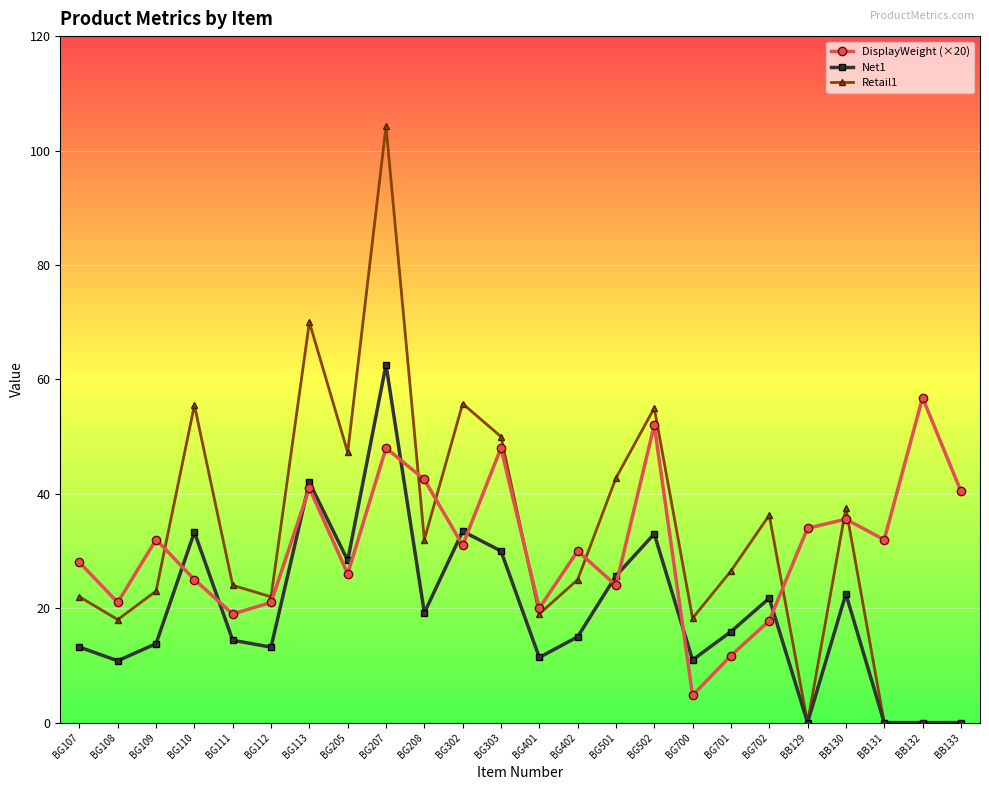

Is the value of Retail1 at BG113 greater than the value of Net1 at BG502?

Yes